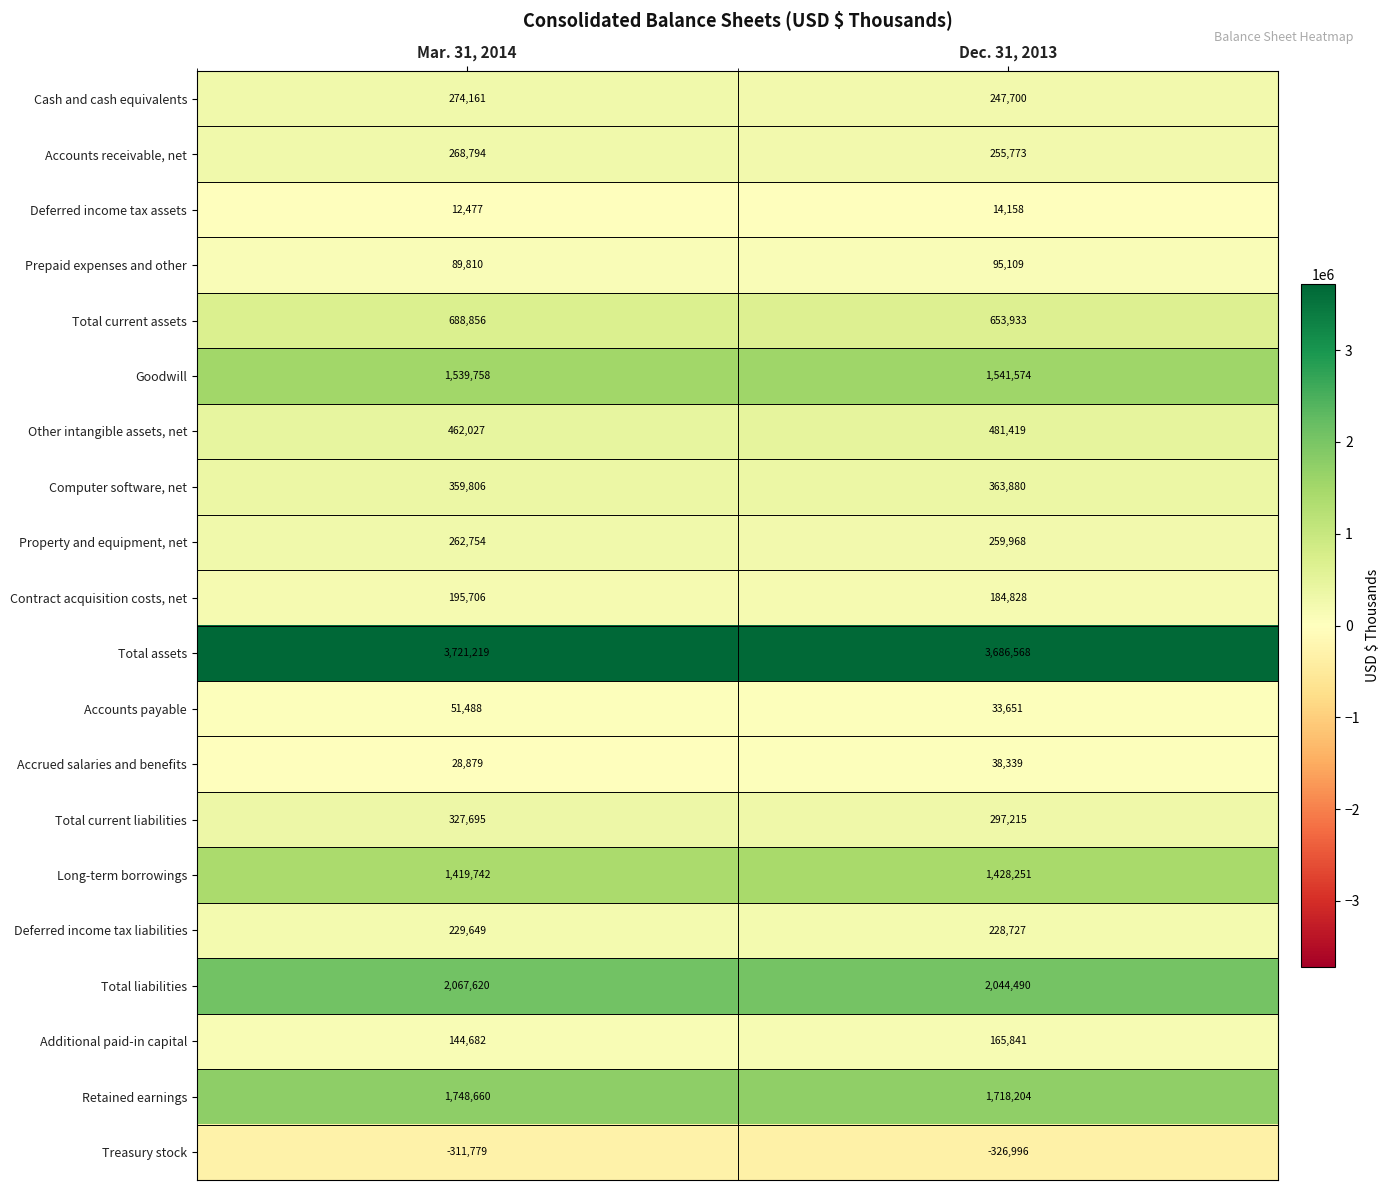

What is the difference between the highest and lowest values at Mar. 31, 2014?

4032998